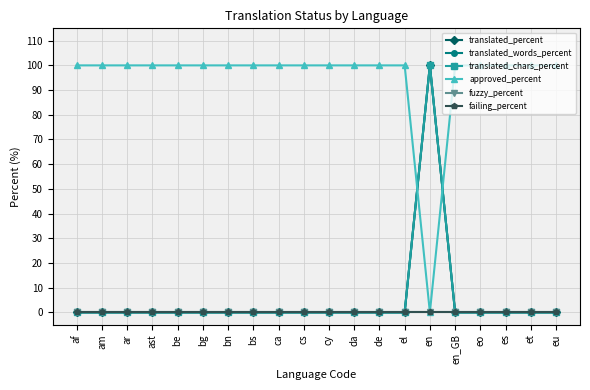

Is the value of approved_percent at es greater than the value of translated_percent at cy?

Yes